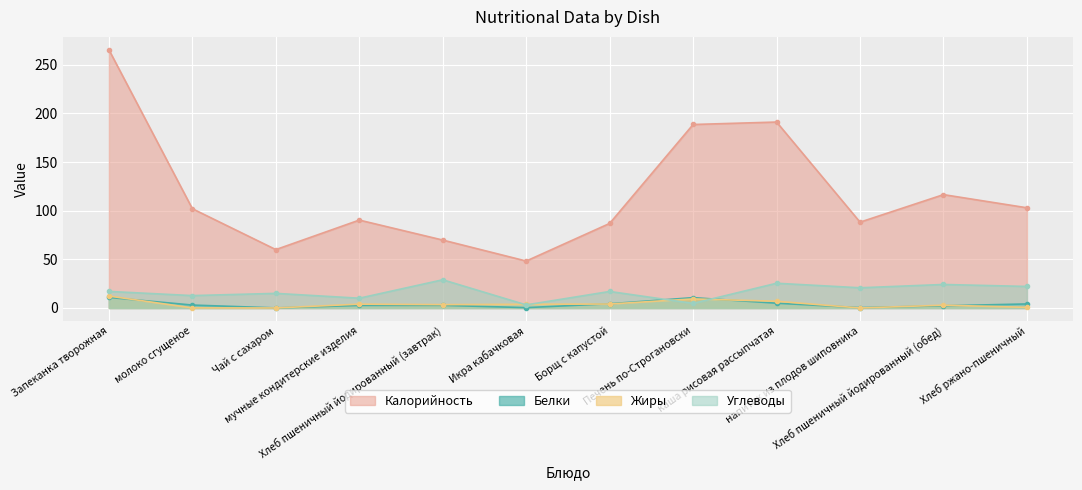

The value of Углеводы at напиток из плодов шиповника is 30.6. True or false?

False